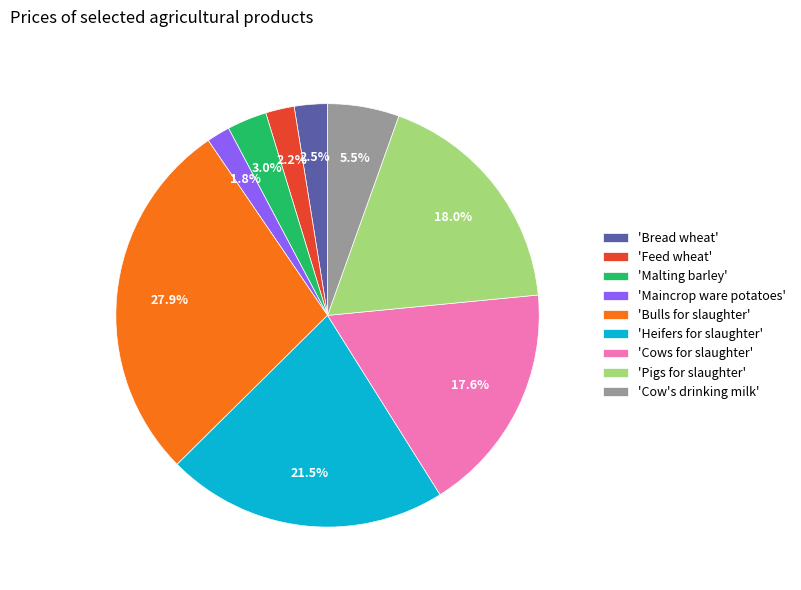

What percentage do 'Bulls for slaughter' and 'Cow's drinking milk' together represent?

33.4%